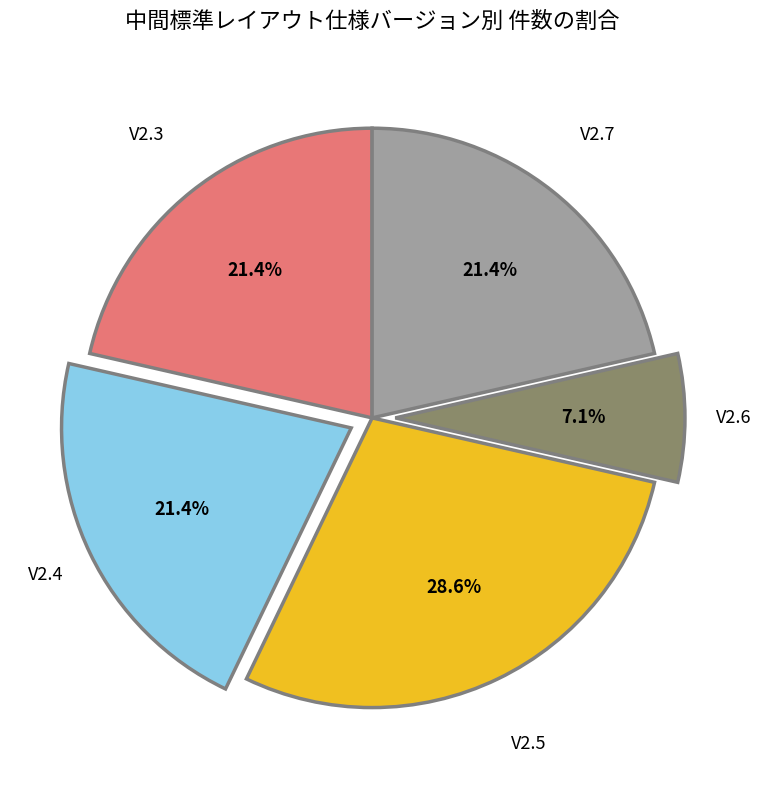

Is there a majority slice in this chart?

No